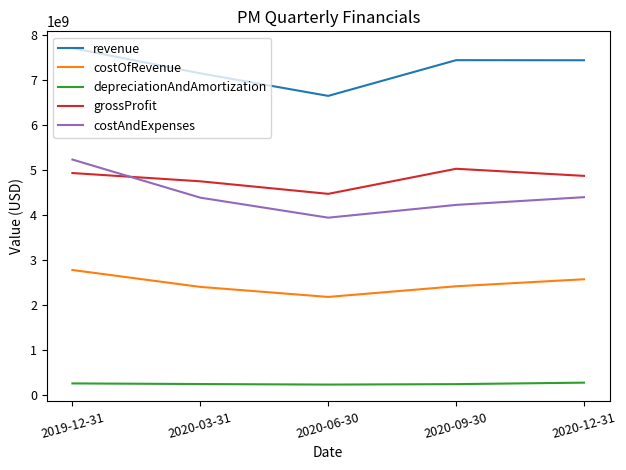

Which series has the widest spread of values?

costAndExpenses